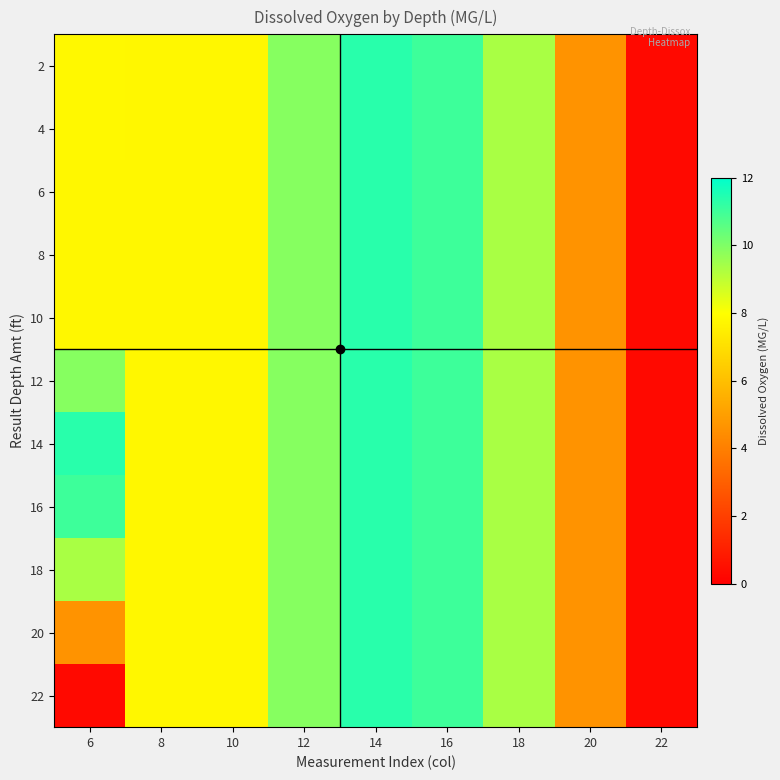

Reading right to left, list all the values displayed in this chart.

2: 22=0.3	20=4.6	18=9.3	16=11.0	14=11.3	12=9.9	10=7.8	8=7.8	6=7.8
4: 22=0.3	20=4.6	18=9.3	16=11.0	14=11.3	12=9.9	10=7.8	8=7.8	6=7.8
6: 22=0.3	20=4.6	18=9.3	16=11.0	14=11.3	12=9.9	10=7.8	8=7.8	6=7.8
8: 22=0.3	20=4.6	18=9.3	16=11.0	14=11.3	12=9.9	10=7.8	8=7.8	6=7.8
10: 22=0.3	20=4.6	18=9.3	16=11.0	14=11.3	12=9.9	10=7.8	8=7.8	6=7.8
12: 22=0.3	20=4.6	18=9.3	16=11.0	14=11.3	12=9.9	10=7.8	8=7.8	6=9.9
14: 22=0.3	20=4.6	18=9.3	16=11.0	14=11.3	12=9.9	10=7.8	8=7.8	6=11.3
16: 22=0.3	20=4.6	18=9.3	16=11.0	14=11.3	12=9.9	10=7.8	8=7.8	6=11.0
18: 22=0.3	20=4.6	18=9.3	16=11.0	14=11.3	12=9.9	10=7.8	8=7.8	6=9.3
20: 22=0.3	20=4.6	18=9.3	16=11.0	14=11.3	12=9.9	10=7.8	8=7.8	6=4.6
22: 22=0.3	20=4.6	18=9.3	16=11.0	14=11.3	12=9.9	10=7.8	8=7.8	6=0.3